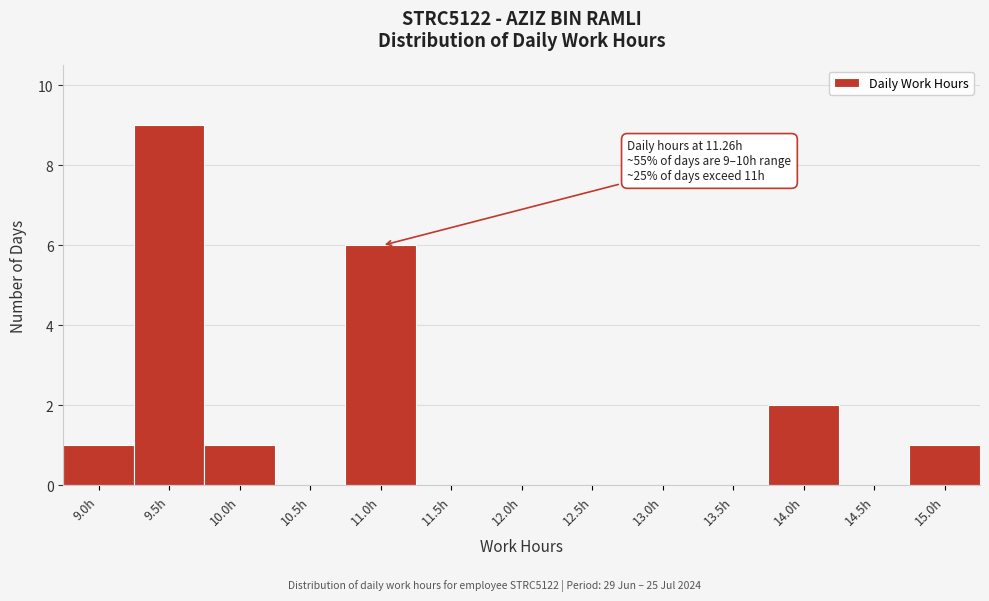

Reading left to right, transcribe all the data shown in this chart.

9.0h=1	9.5h=9	10.0h=1	10.5h=0	11.0h=6	11.5h=0	12.0h=0	12.5h=0	13.0h=0	13.5h=0	14.0h=2	14.5h=0	15.0h=1